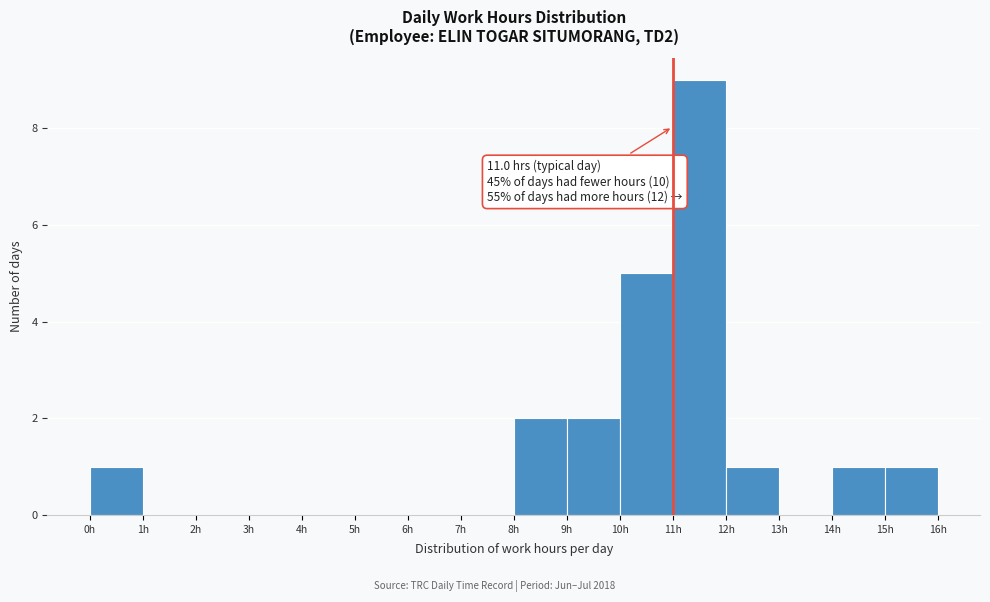

Over which range of the x-axis is the bar tallest?

11 to 12